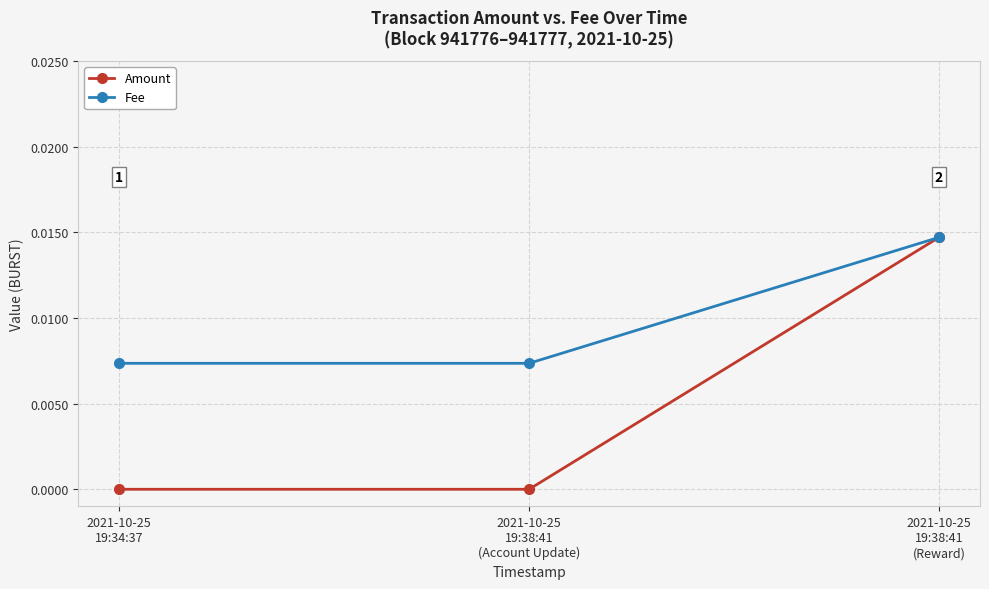

How many Amount values are between 0 and 1?

3